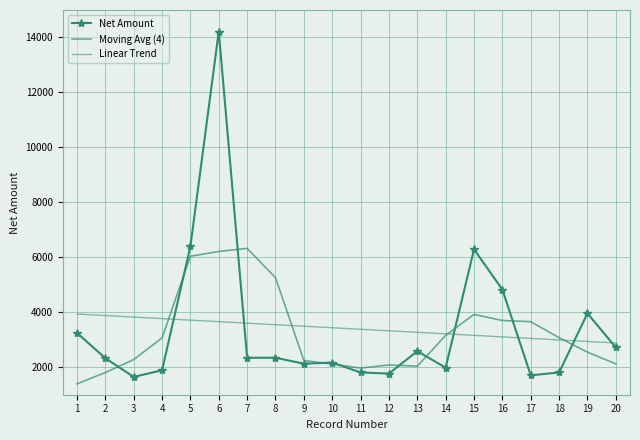

What is the sum of the Net Amount values at 8 and 6?

16561.0